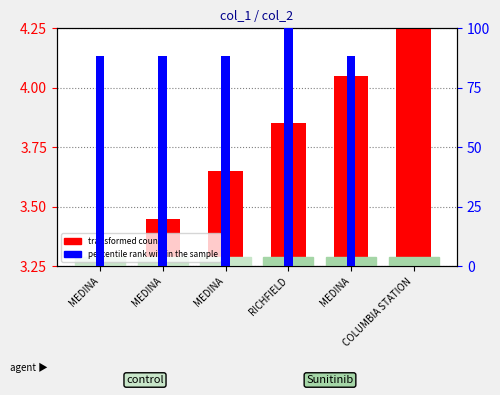

How many data points in transformed count are above 0?

5